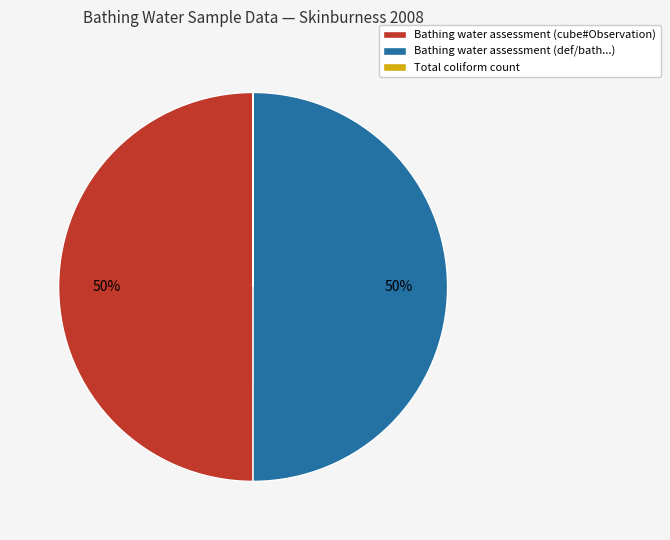

What percentage is the Bathing water assessment (cube#Observation) slice, to the nearest percent?

50%